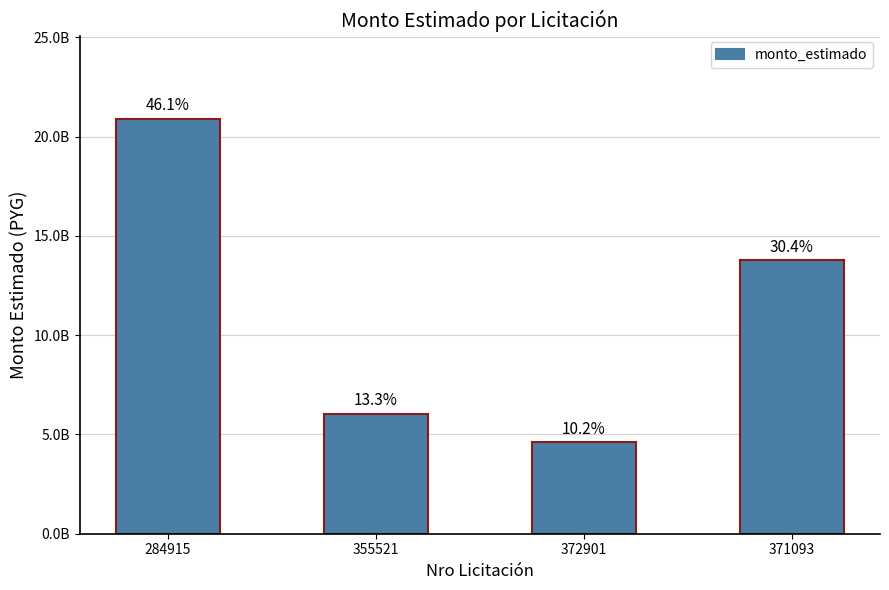

Rank the categories by value from lowest to highest.

372901, 355521, 371093, 284915